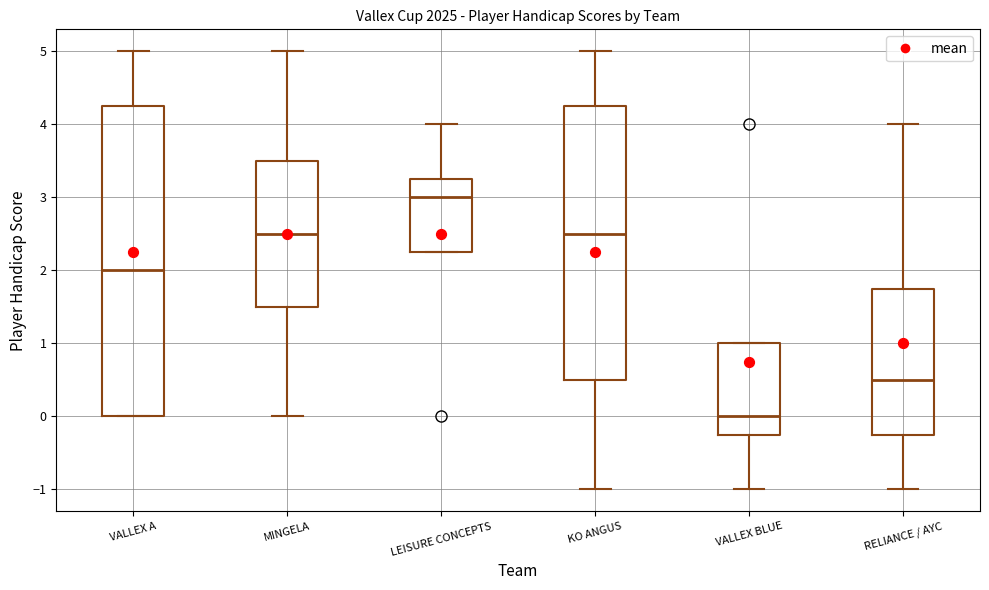

Reading left to right, read every box against the y-axis: the position of its median line, the range the box covers, and the ends of its whiskers. The values are not printed on the chart, so give them approximately, as read against the axis.

VALLEX A: median 2.0, box 0.0 to 4.3, whiskers 0.0 to 5.0
MINGELA: median 2.5, box 1.5 to 3.5, whiskers 0.0 to 5.0
LEISURE CONCEPTS: median 3.0, box 2.3 to 3.3, whiskers 2.3 to 4.0
KO ANGUS: median 2.5, box 0.5 to 4.3, whiskers -1.0 to 5.0
VALLEX BLUE: median 0.0, box -0.2 to 1.0, whiskers -1.0 to 1.0
RELIANCE / AYC: median 0.5, box -0.2 to 1.8, whiskers -1.0 to 4.0